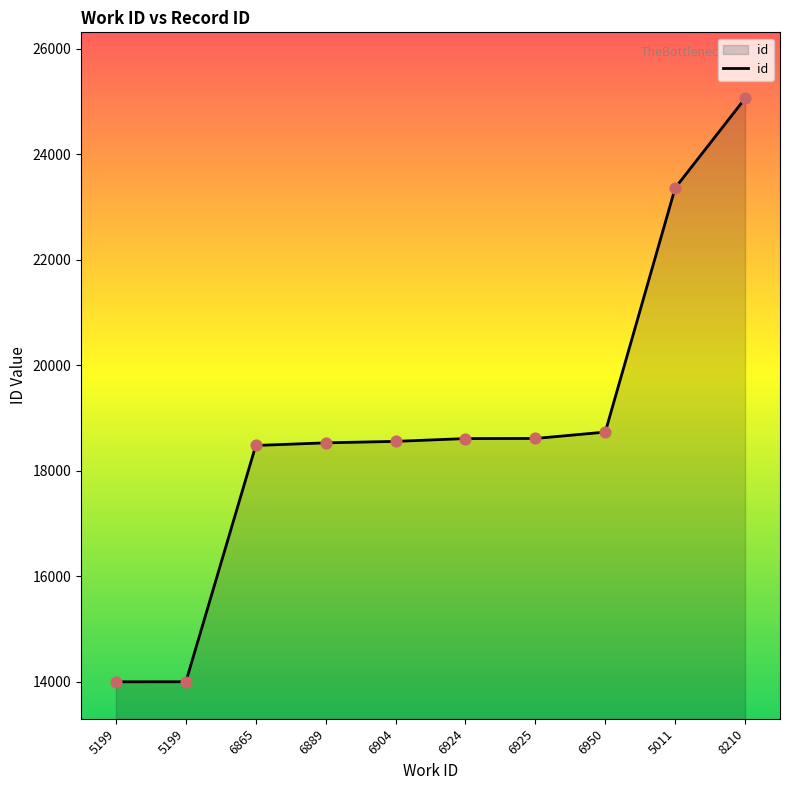

What is the change in value from 6865 to 6904?

+78